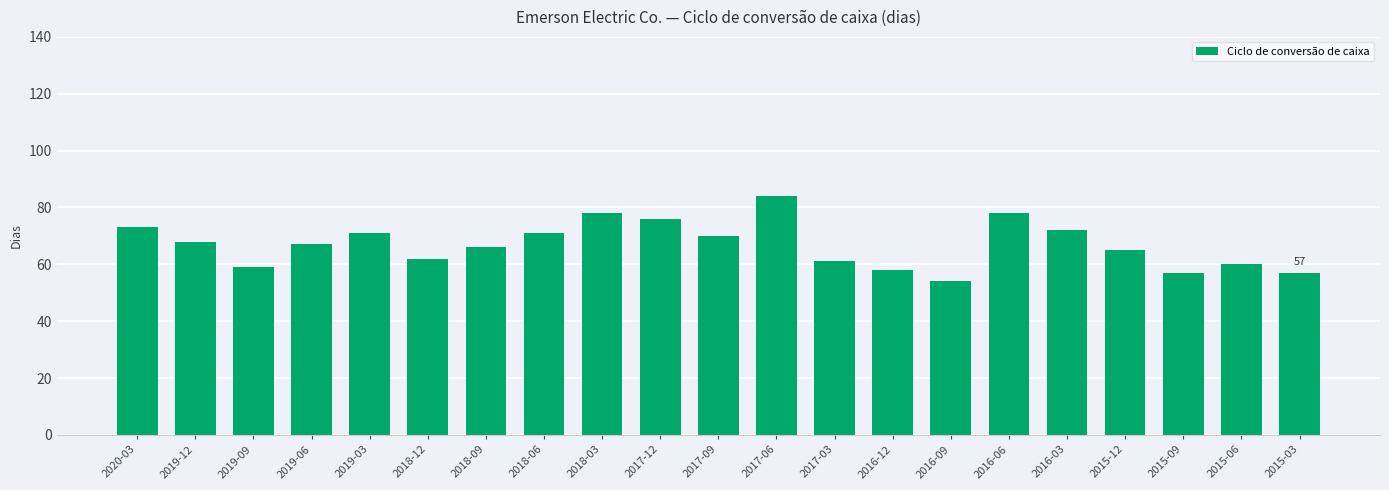

Are the bars horizontal?

No